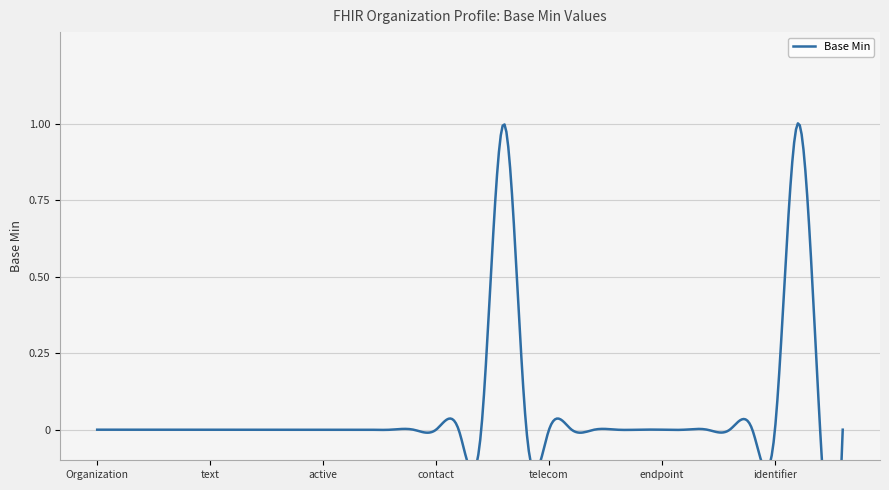

Rank the categories by value from lowest to highest.

Organization, Organization.id, Organization.meta, Organization.implicitRules, Organization.language, Organization.text, Organization.contained, Organization.extension, Organization.modifierExtension, Organization.identifier, Organization.active, Organization.type, Organization.name, Organization.alias, Organization.description, Organization.contact, Organization.contact.id, Organization.contact.extension, Organization.contact.name, Organization.contact.telecom, Organization.contact.address, Organization.contact.organization, Organization.contact.period, Organization.partOf, Organization.endpoint, Organization.qualification, Organization.qualification.id, Organization.qualification.extension, Organization.qualification.modifierExtension, Organization.qualification.identifier, Organization.qualification.period, Organization.qualification.issuer, Organization.contact.purpose, Organization.qualification.code